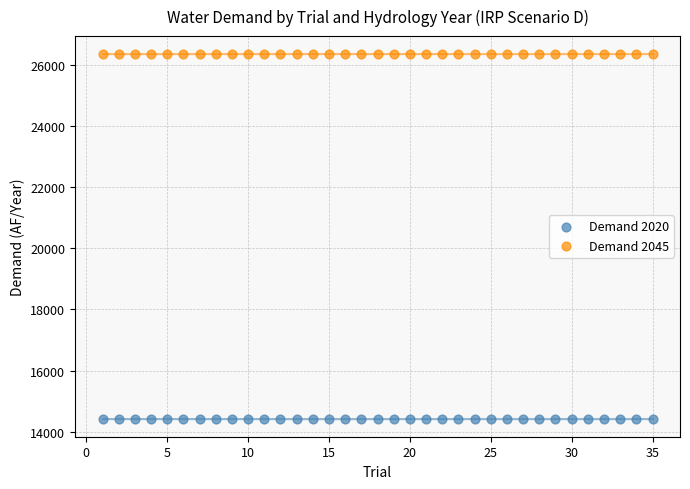

What are all the series names shown in the legend?

Demand 2020, Demand 2045